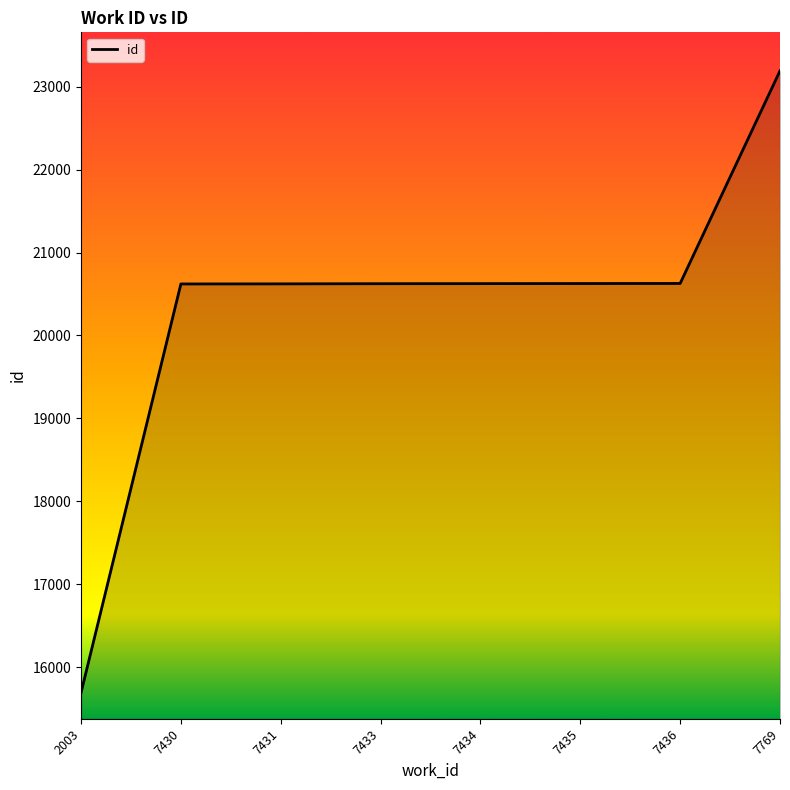

What is the difference between the maximum and minimum values?

7501